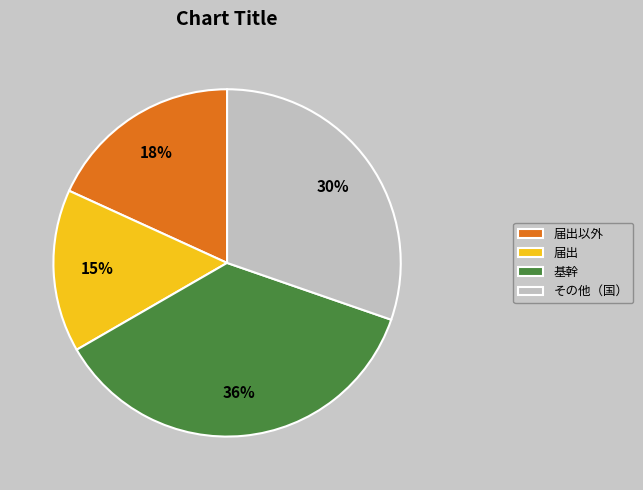

Do その他（国） and 届出以外 together represent more than half of the pie?

No